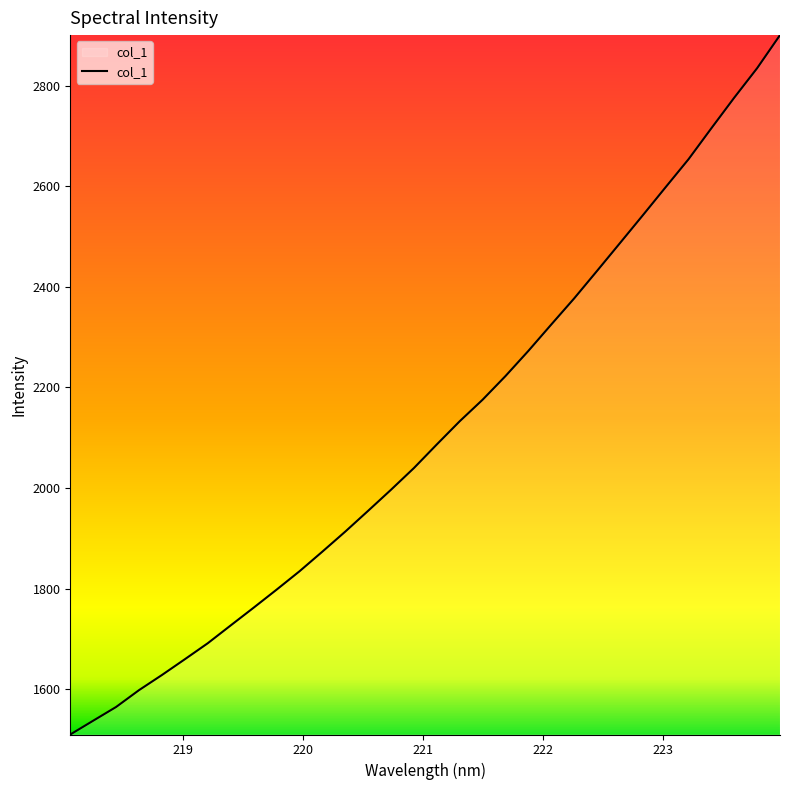

What is the minimum value shown in the chart?

1509.6